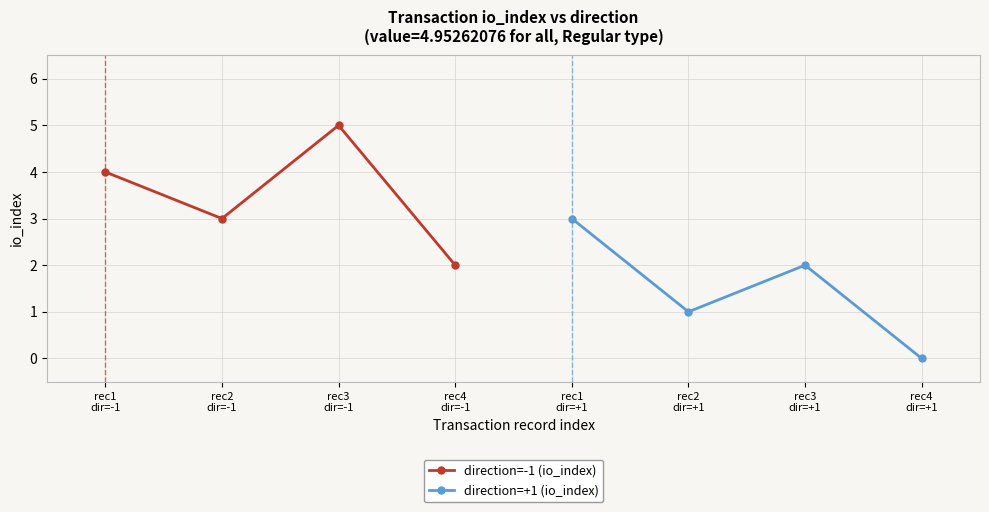

How many direction=-1 (io_index) values are between 3 and 5?

3